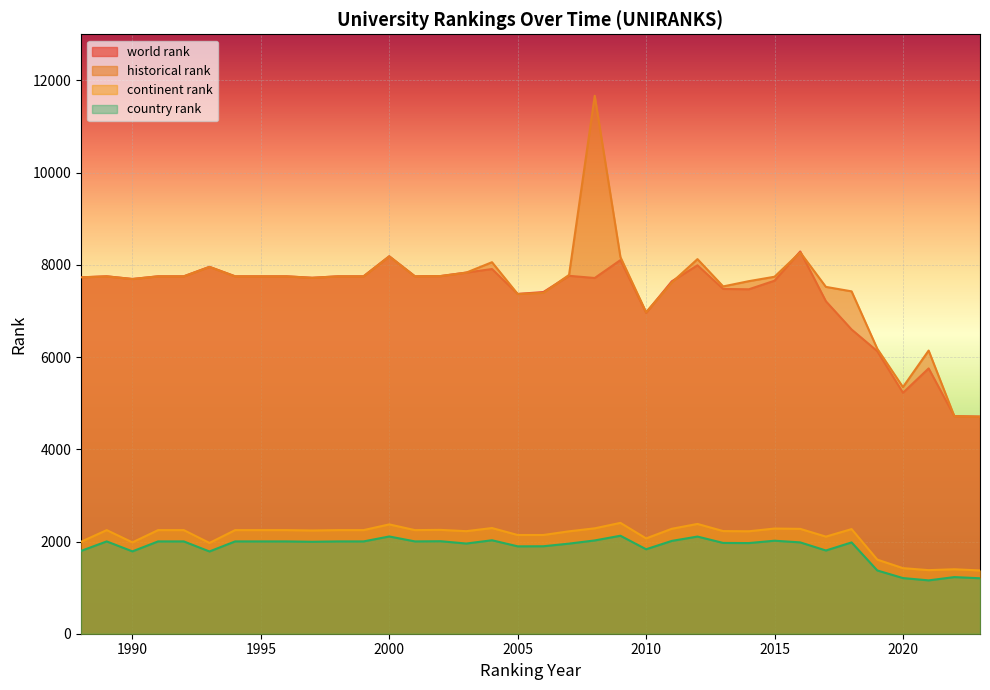

Which series changed the most between 1988 and 2018?

world rank